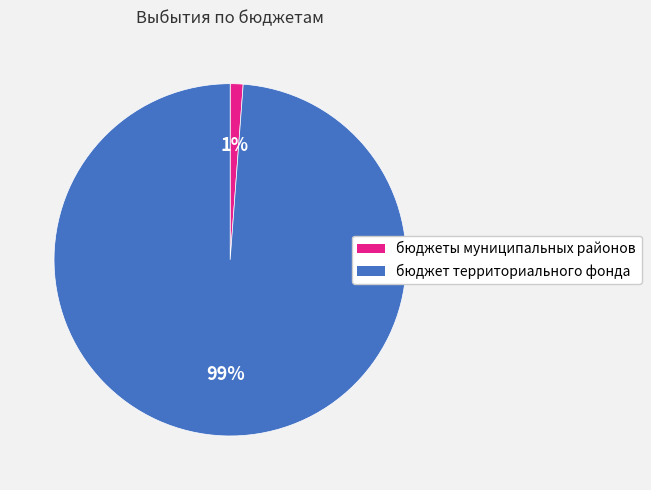

How many slices are in this pie chart?

2